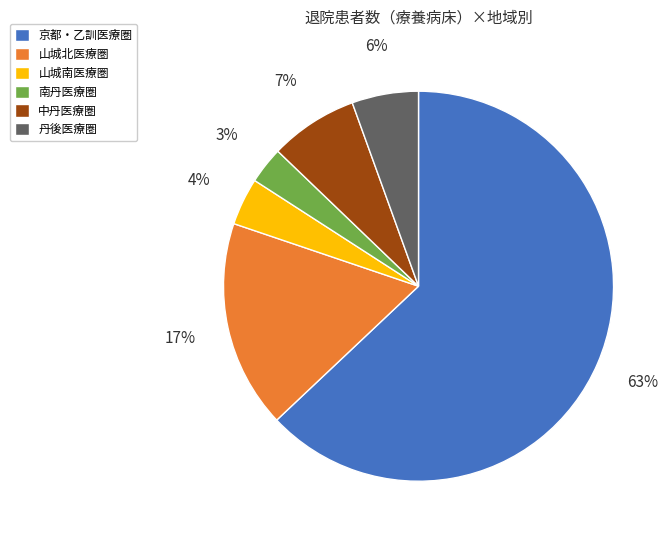

Count the number of slices in the pie.

6